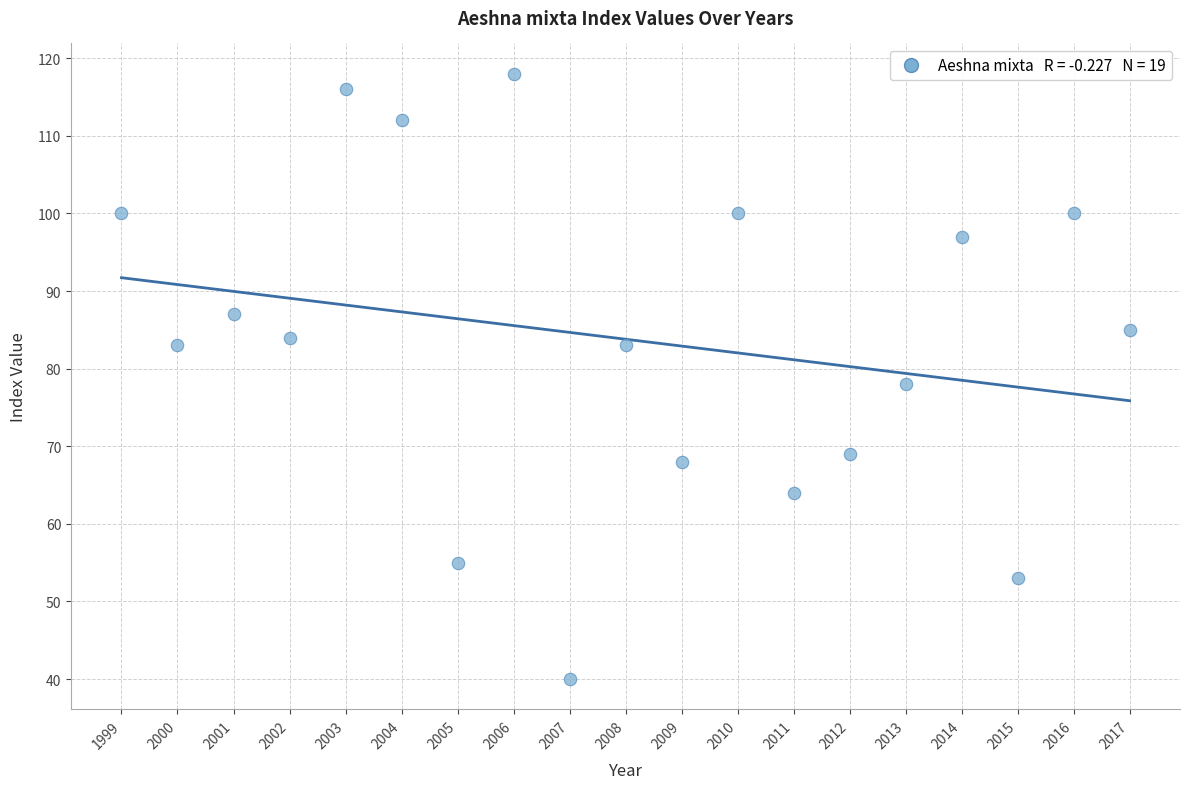

What Y value in the scatter plot is closest to 79?

78